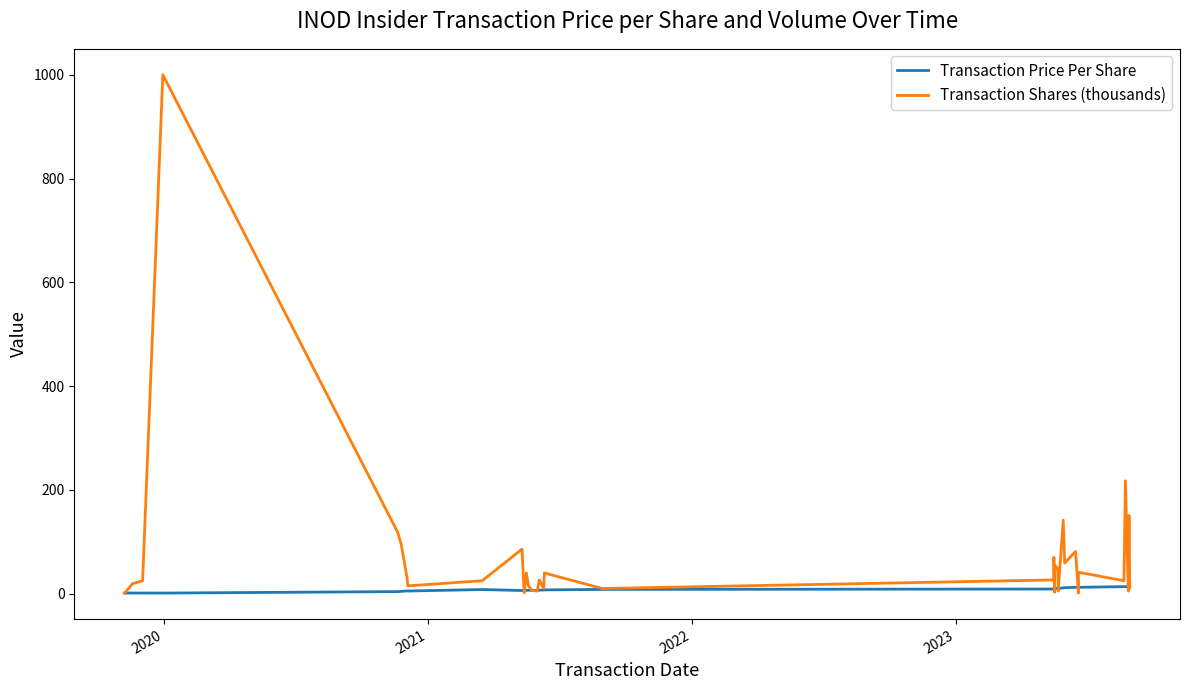

Reading left to right, transcribe all the data shown in this chart.

Transaction Price Per Share: 1.4	1.3	1.3	1.2	4.0	4.5	5.3	5.2	8.0	6.2	6.2	6.5	6.6	6.6	6.4	6.9	7.1	7.3	8.2	8.3	9.0	8.7	9.9	8.3	9.9	10.0	10.0	11.3	11.6	12.3	12.3	12.3	13.6	13.6	13.7	15.1	14.5	14.8	15.0	14.8
Transaction Shares (thousands): 1.1	19.2	24.9	1000.0	118.4	94.1	30.0	15.0	25.0	85.8	1.7	40.0	14.9	6.2	5.0	26.4	10.0	40.0	11.5	10.0	26.5	70.0	3.0	15.0	54.2	45.8	5.0	141.9	59.0	81.6	1.0	41.3	25.0	217.4	5.0	8.4	150.0	67.8	11.6	23.4